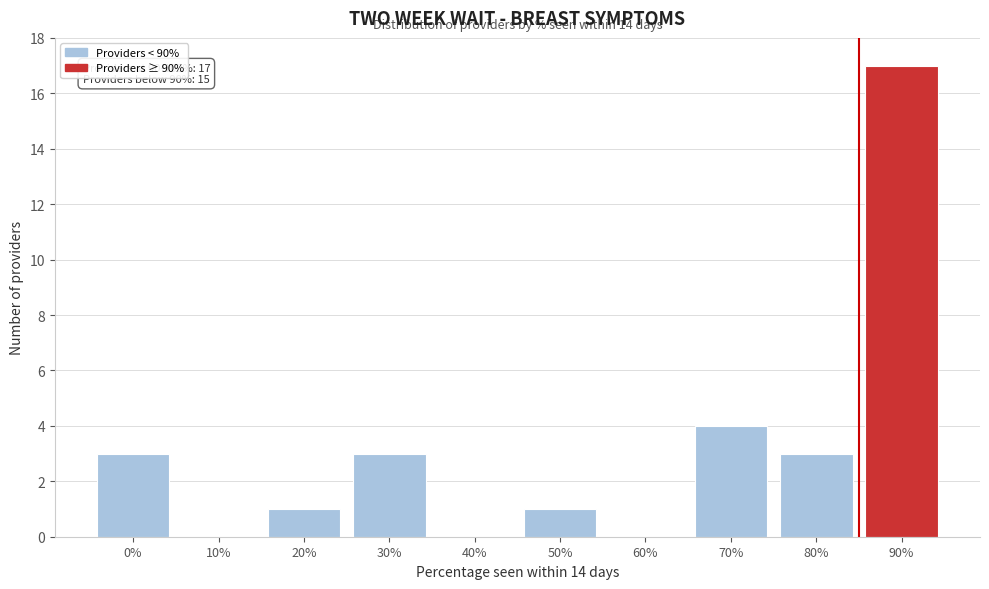

Reading left to right, transcribe all the data shown in this chart.

0%=3	10%=0	20%=1	30%=3	40%=0	50%=1	60%=0	70%=4	80%=3	90%=17